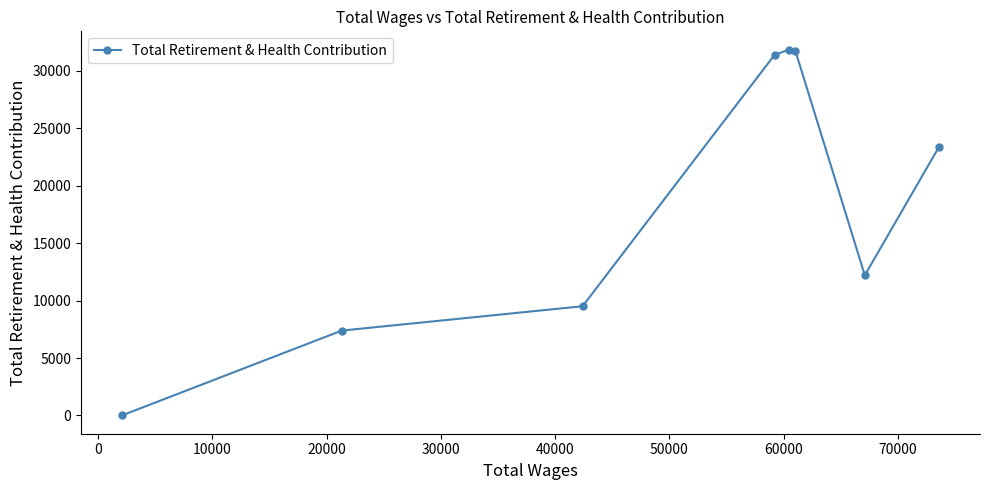

What is the maximum value shown in the chart?

31858